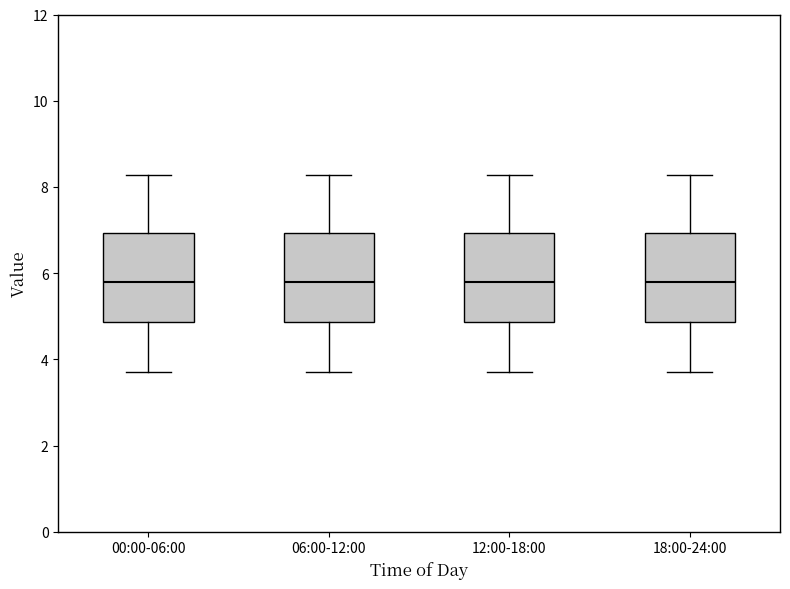

Where does the lower whisker of the box for 18:00-24:00 end on the y-axis? The values are not printed on the chart, so give them approximately, as read against the axis.

3.8